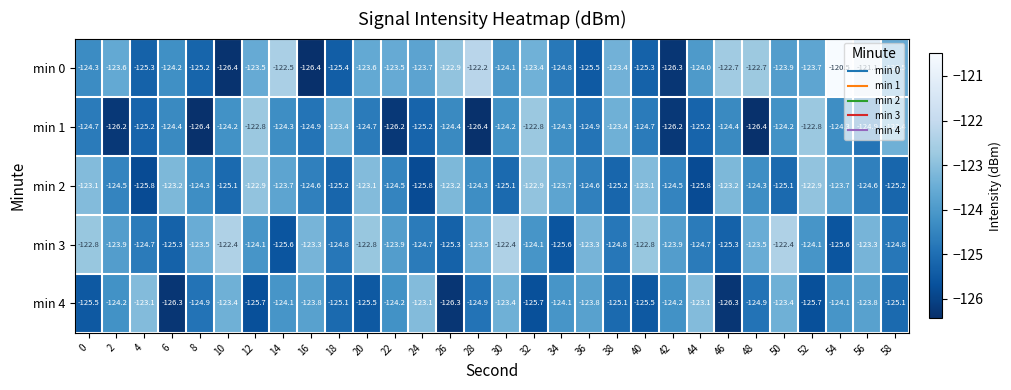

At 24, list the series in order from largest to smallest.

min 4, min 0, min 3, min 1, min 2